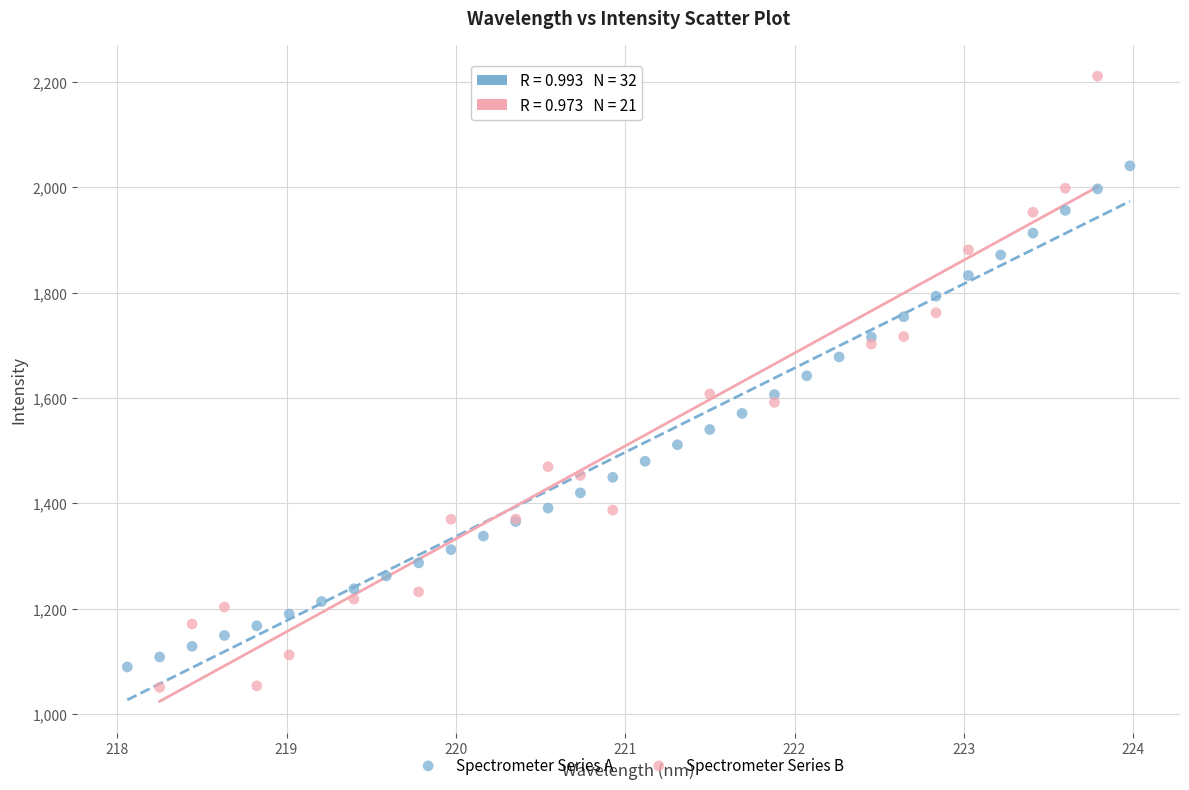

What are all the series names shown in the legend?

Spectrometer Series A, Spectrometer Series B